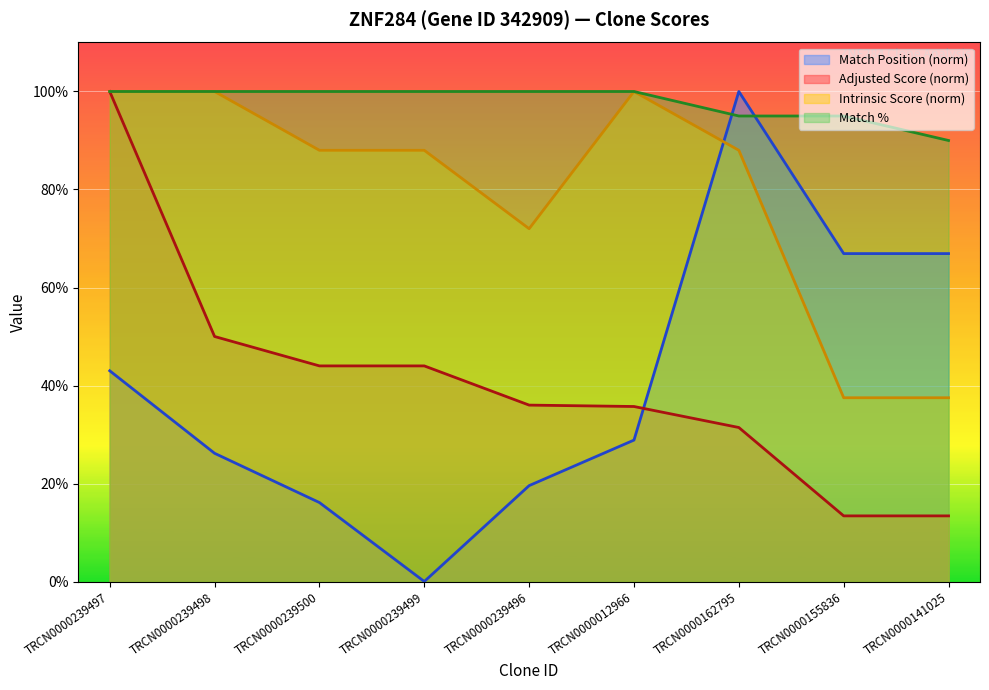

List the series in order of their peak value, highest first.

Match Position, Adjusted Score, Intrinsic Score, Match %